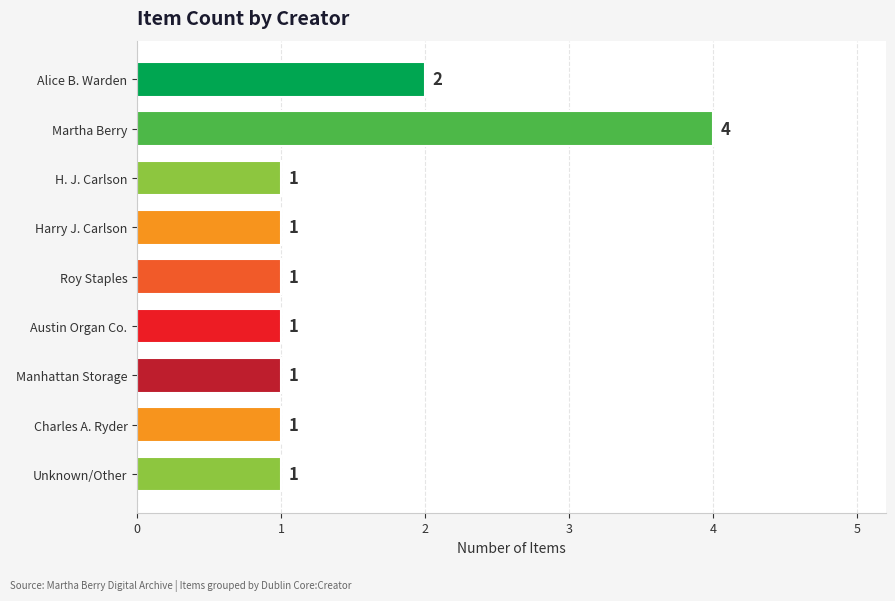

What is the value of the 1st bar from the top?

2